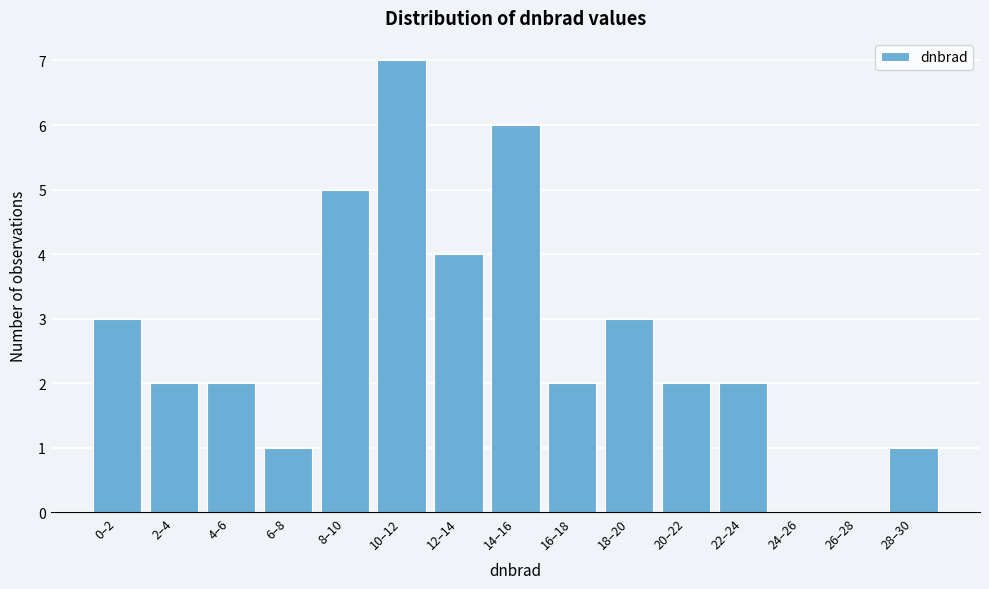

Reading left to right, extract all data points from this chart.

0–2=3	2–4=2	4–6=2	6–8=1	8–10=5	10–12=7	12–14=4	14–16=6	16–18=2	18–20=3	20–22=2	22–24=2	24–26=0	26–28=0	28–30=1